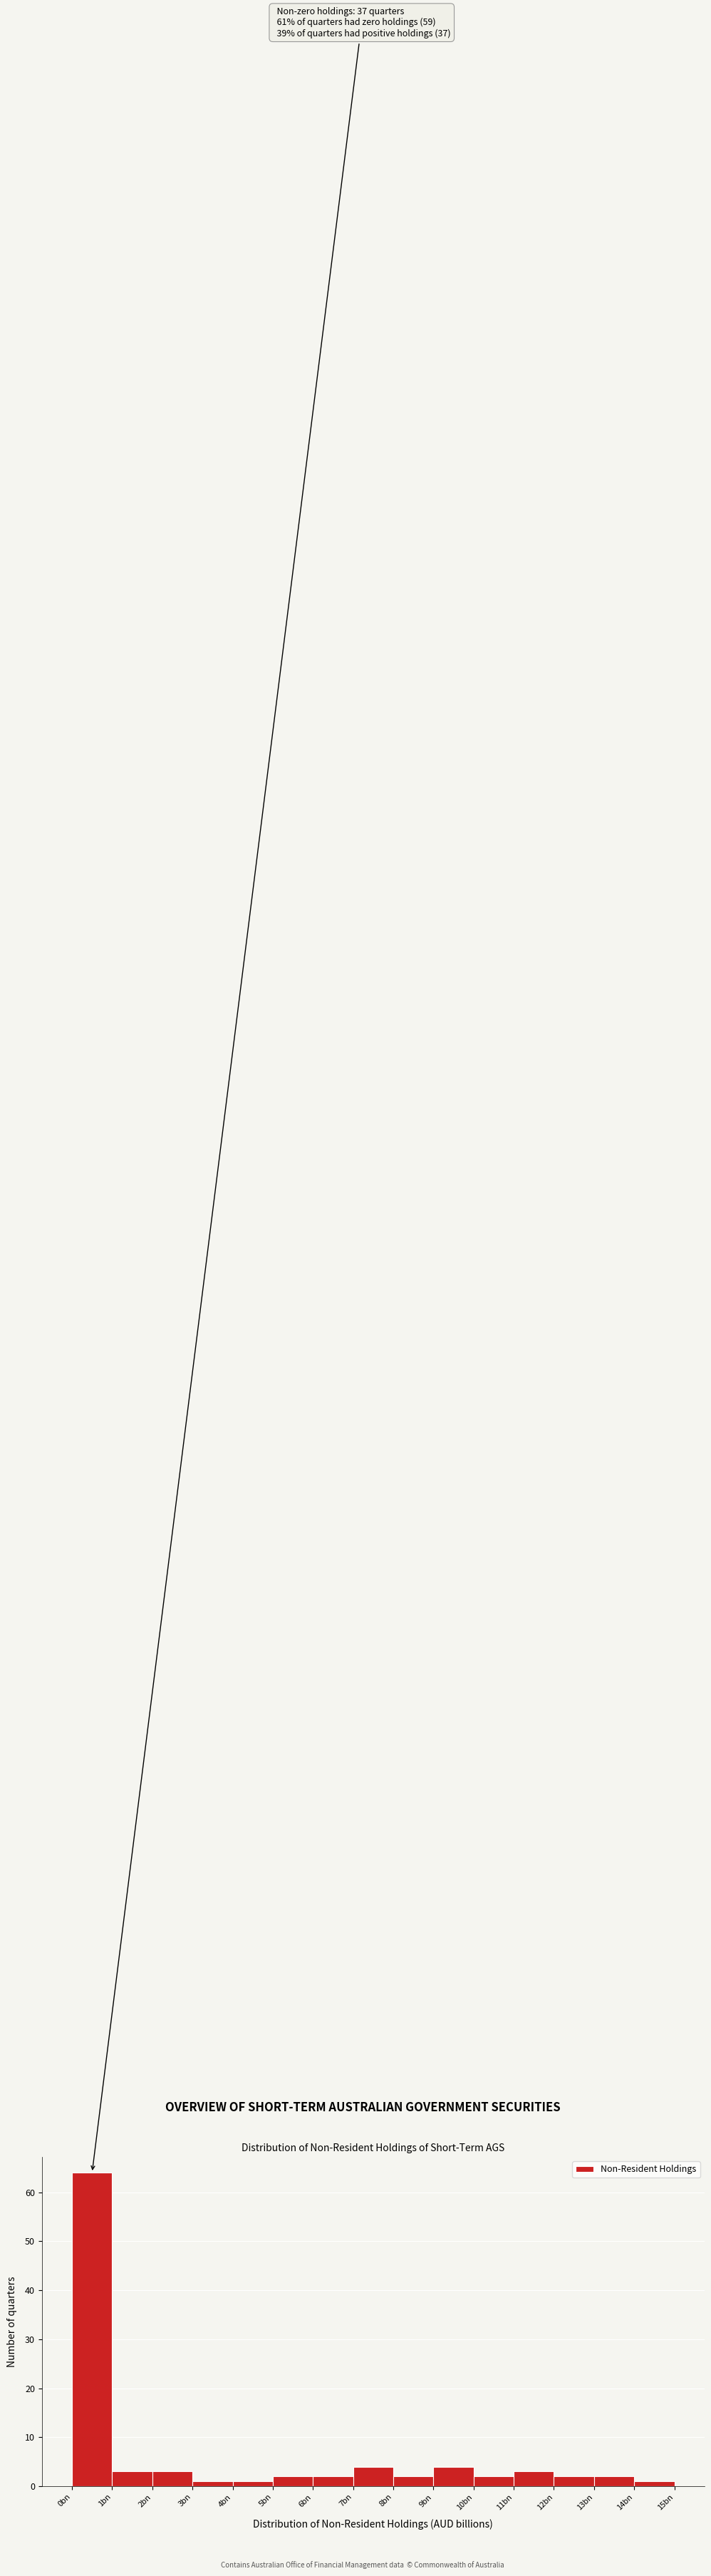

Reading right to left, transcribe all the data shown in this chart.

14bn=1	13bn=2	12bn=2	11bn=3	10bn=2	9bn=4	8bn=2	7bn=4	6bn=2	5bn=2	4bn=1	3bn=1	2bn=3	1bn=3	0bn=64